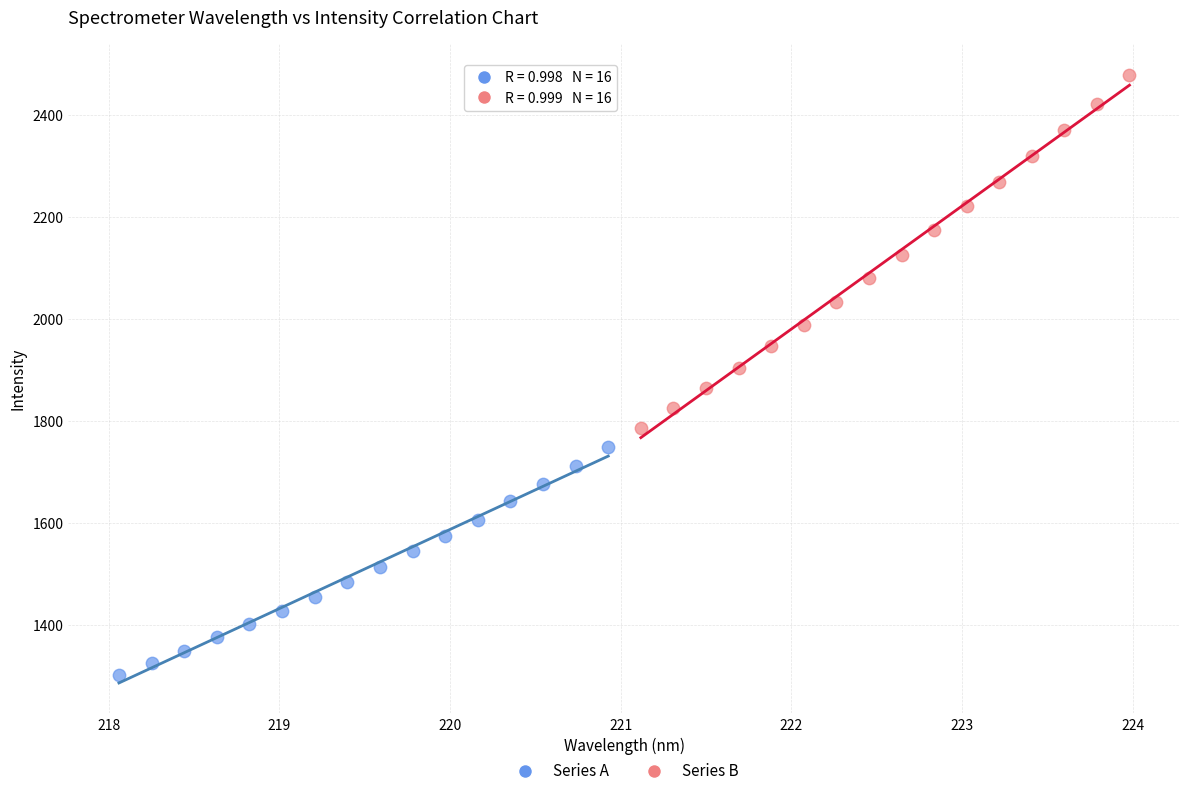

Which series contains the highest Y value?

Series B